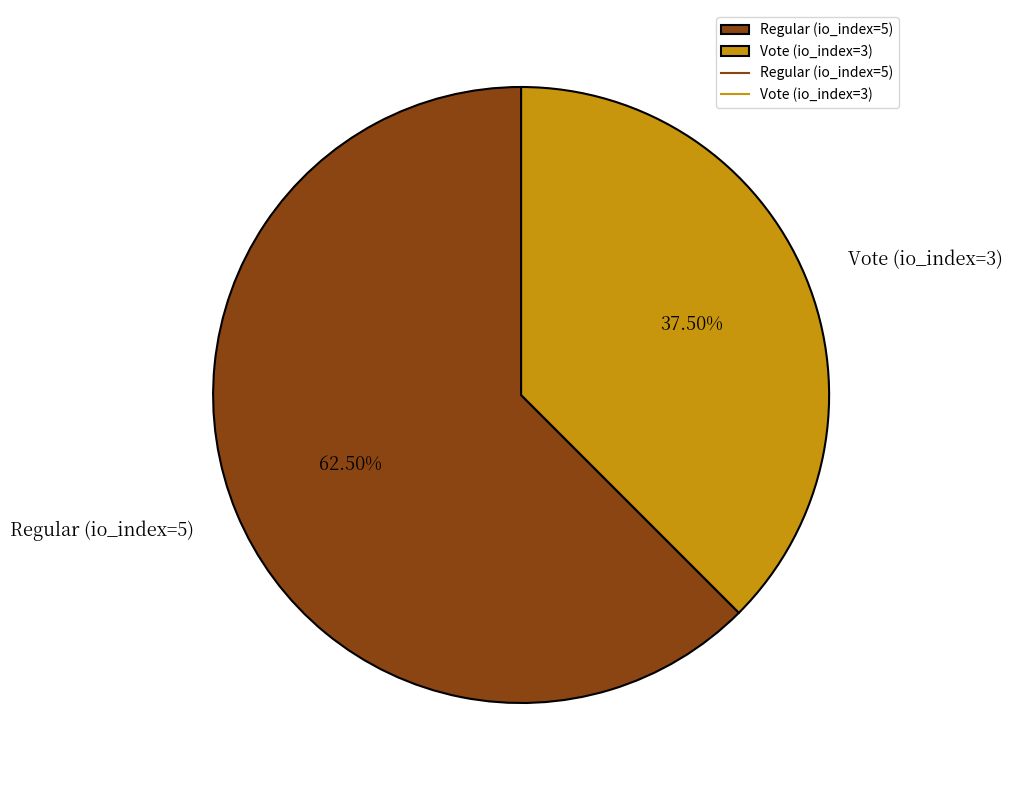

Is the sum of Vote (io_index=3) and Regular (io_index=5) greater than half?

Yes